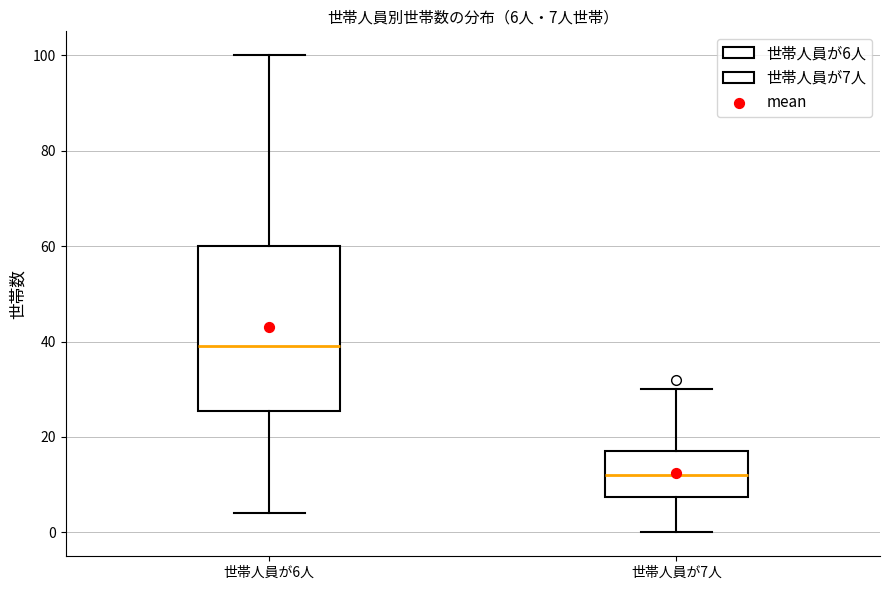

Comparing the boxes themselves (not the whiskers), which one is the tallest?

世帯人員が6人